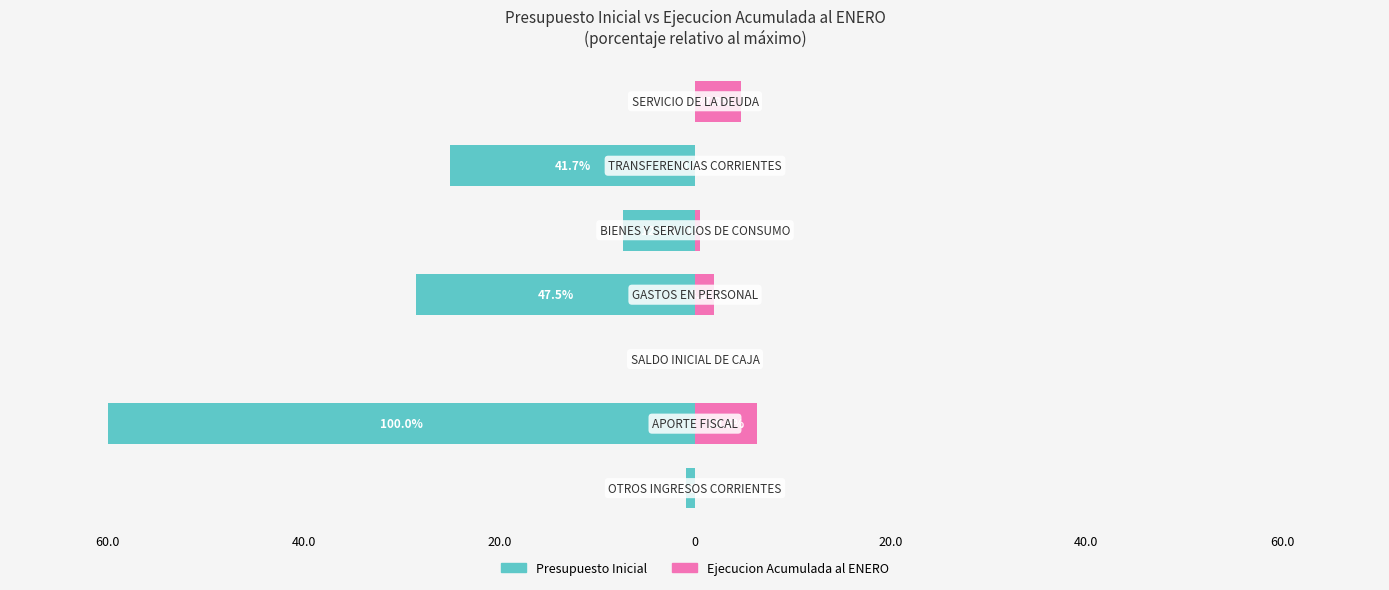

How many groups of bars are there?

7